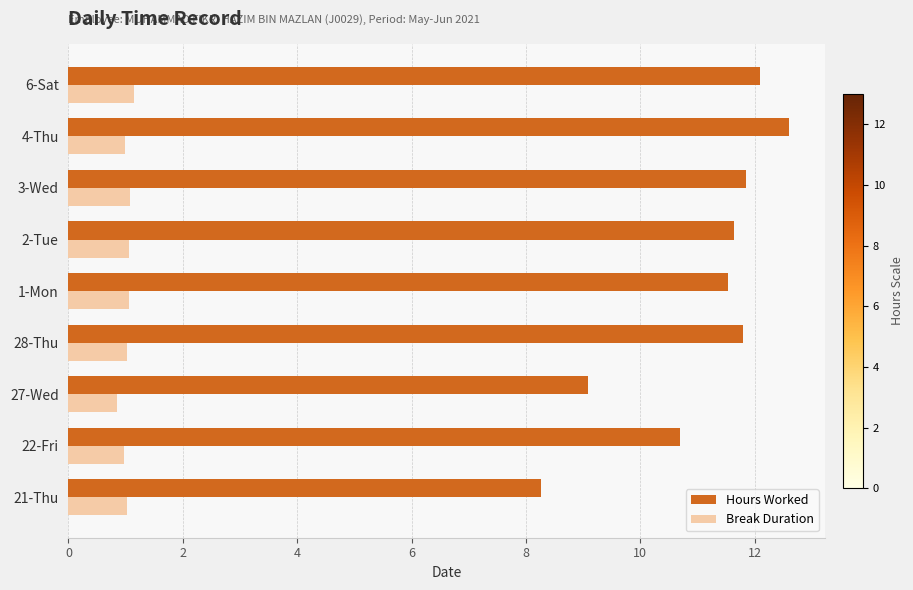

Which series has the largest total across all categories?

Hours Worked